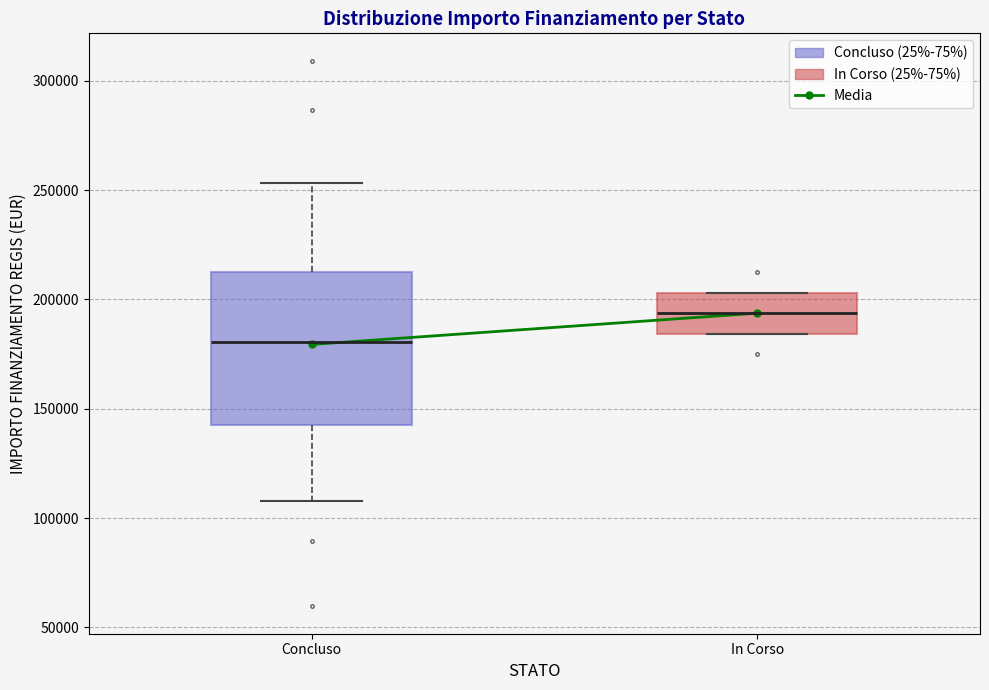

Comparing the boxes themselves (not the whiskers), which one is the tallest?

Concluso